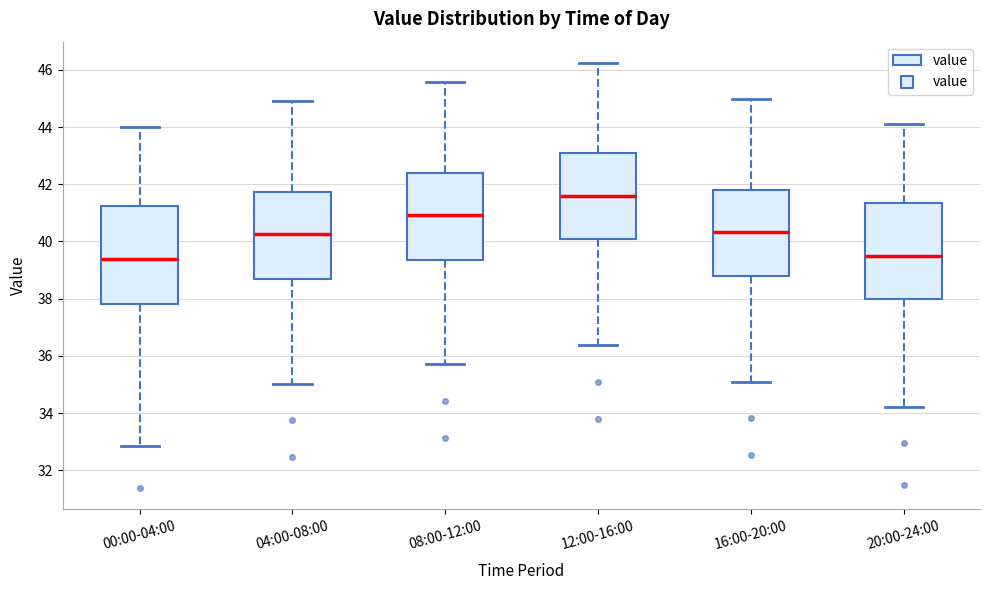

Reading left to right, transcribe this box plot: for each box, give where its median line is, the range the box spans, and where its two whiskers end, as read against the y-axis. The values are not printed on the chart, so give them approximately, as read against the axis.

00:00-04:00: median 39.4, box 37.8 to 41.2, whiskers 32.8 to 44.0
04:00-08:00: median 40.2, box 38.6 to 41.8, whiskers 35.0 to 45.0
08:00-12:00: median 41.0, box 39.4 to 42.4, whiskers 35.8 to 45.6
12:00-16:00: median 41.6, box 40.0 to 43.0, whiskers 36.4 to 46.2
16:00-20:00: median 40.4, box 38.8 to 41.8, whiskers 35.2 to 45.0
20:00-24:00: median 39.6, box 38.0 to 41.4, whiskers 34.2 to 44.2